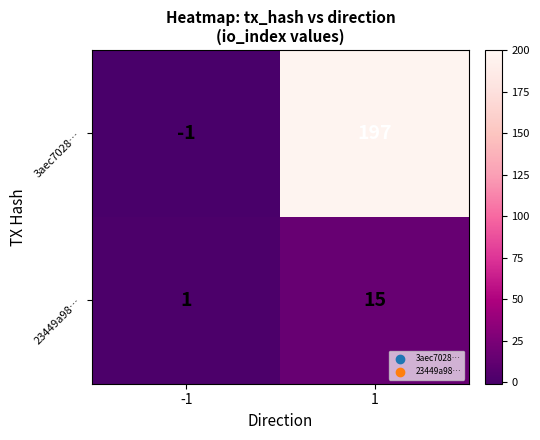

Which series has the largest total across all categories?

3aec7028…